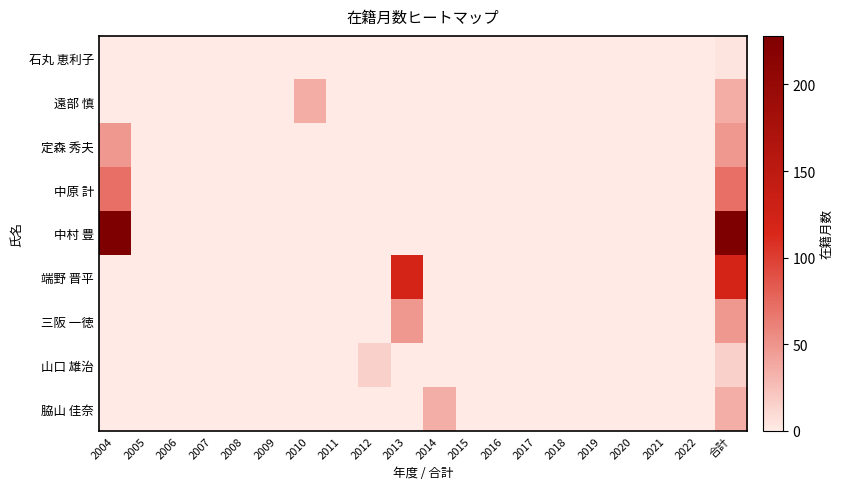

Which series has the largest total across all categories?

中村 豊